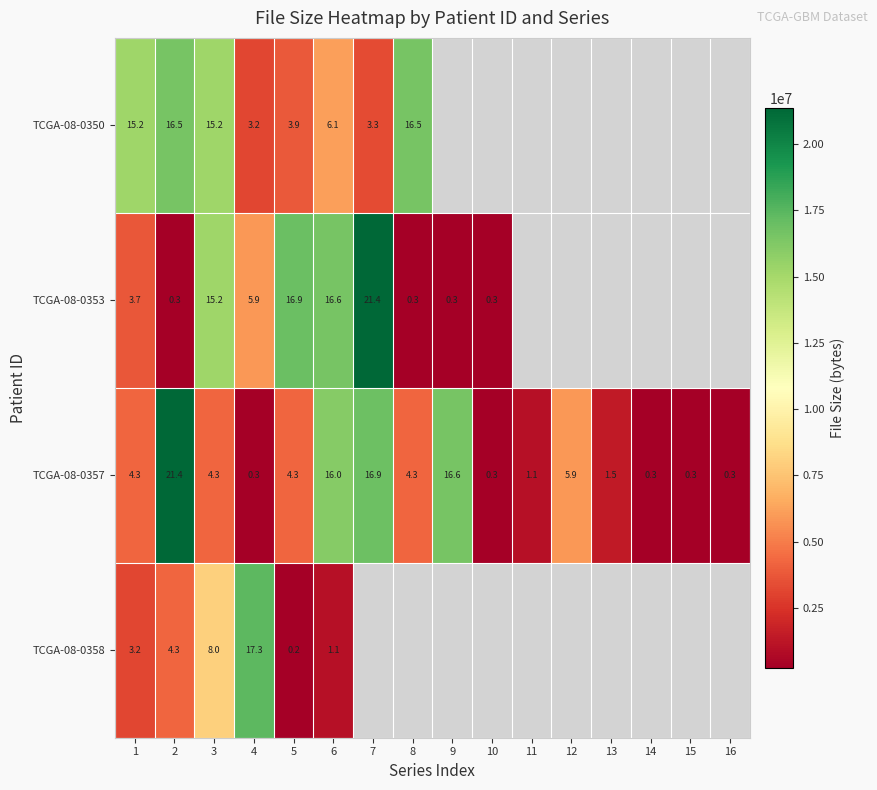

Where is TCGA-08-0357 nearest to the value 10?

12